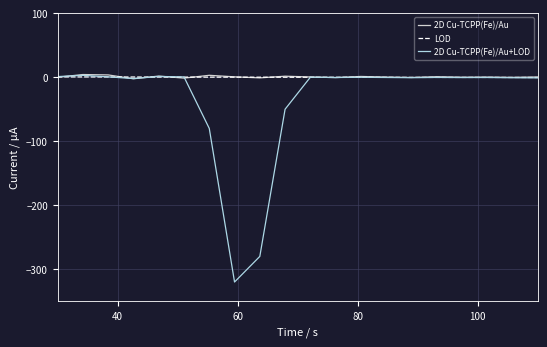

Which series has the largest range (max minus min)?

2D Cu-TCPP(Fe)/Au+LOD